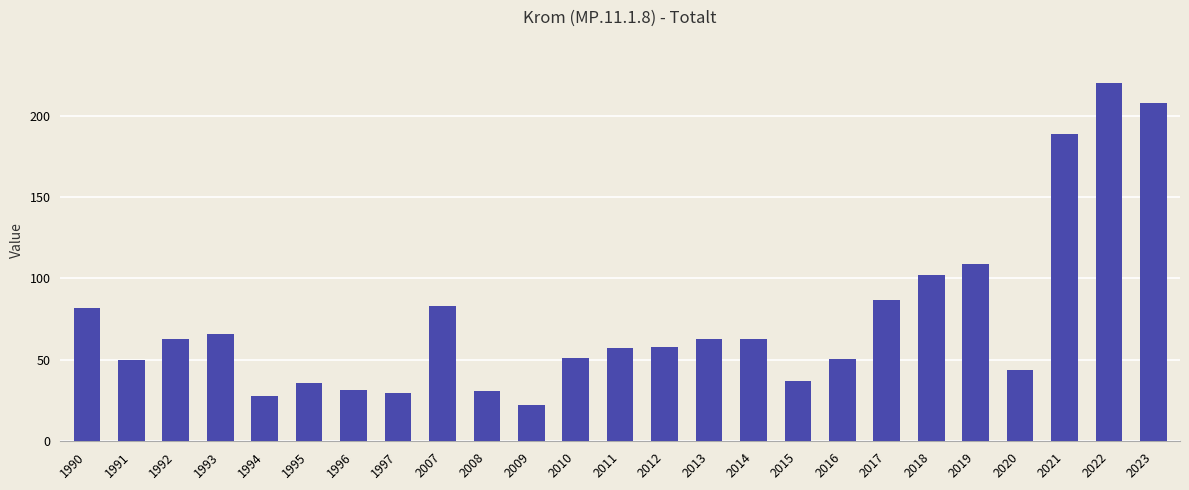

Which category has the lowest value across all series?

2009